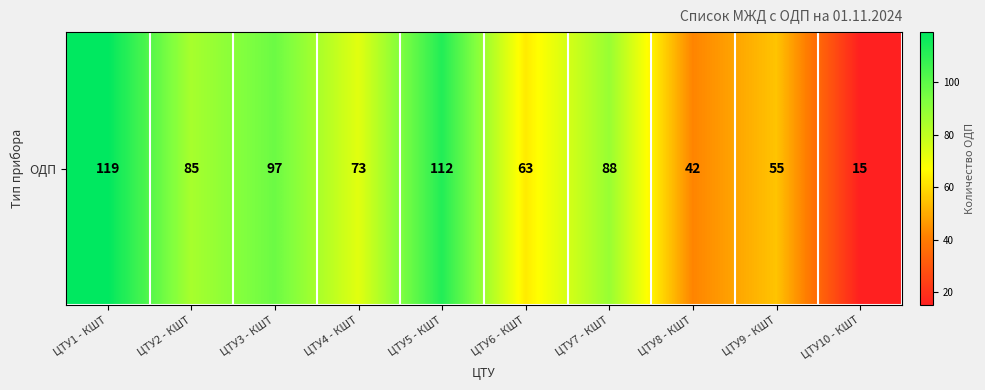

How many data points are less than 85?

5